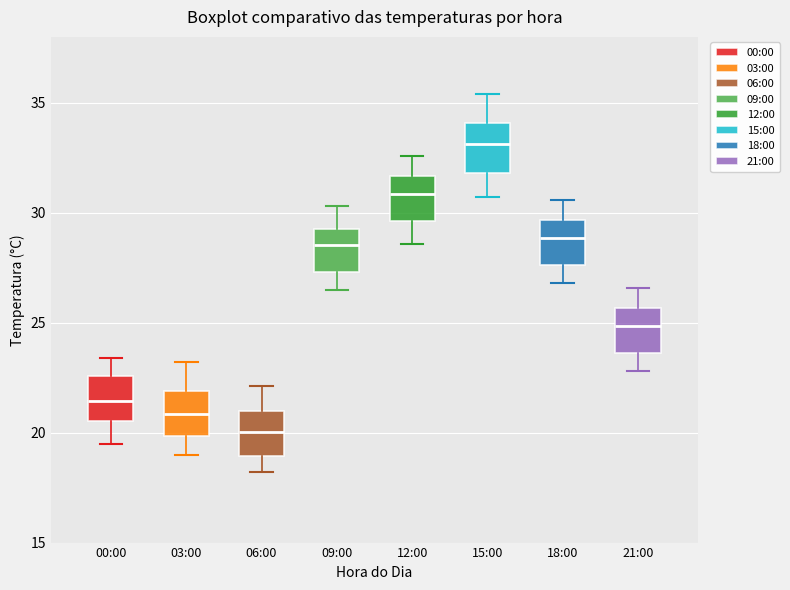

Which box's median line is the lowest?

06:00